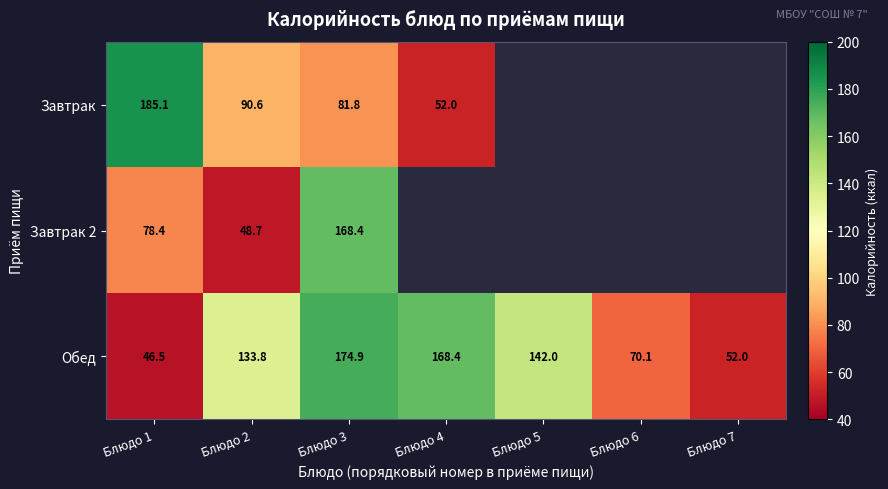

Which category has the highest value across all series?

Блюдо 1